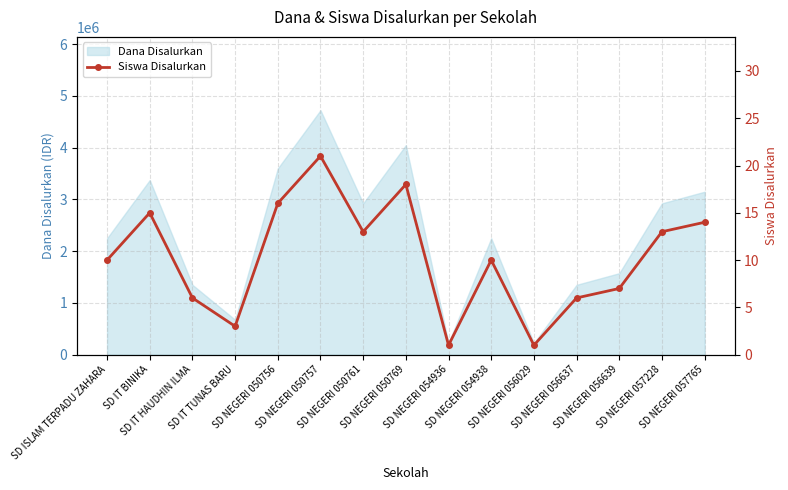

Reading left to right, transcribe all the data shown in this chart.

10	15	6	3	16	21	13	18	1	10	1	6	7	13	14